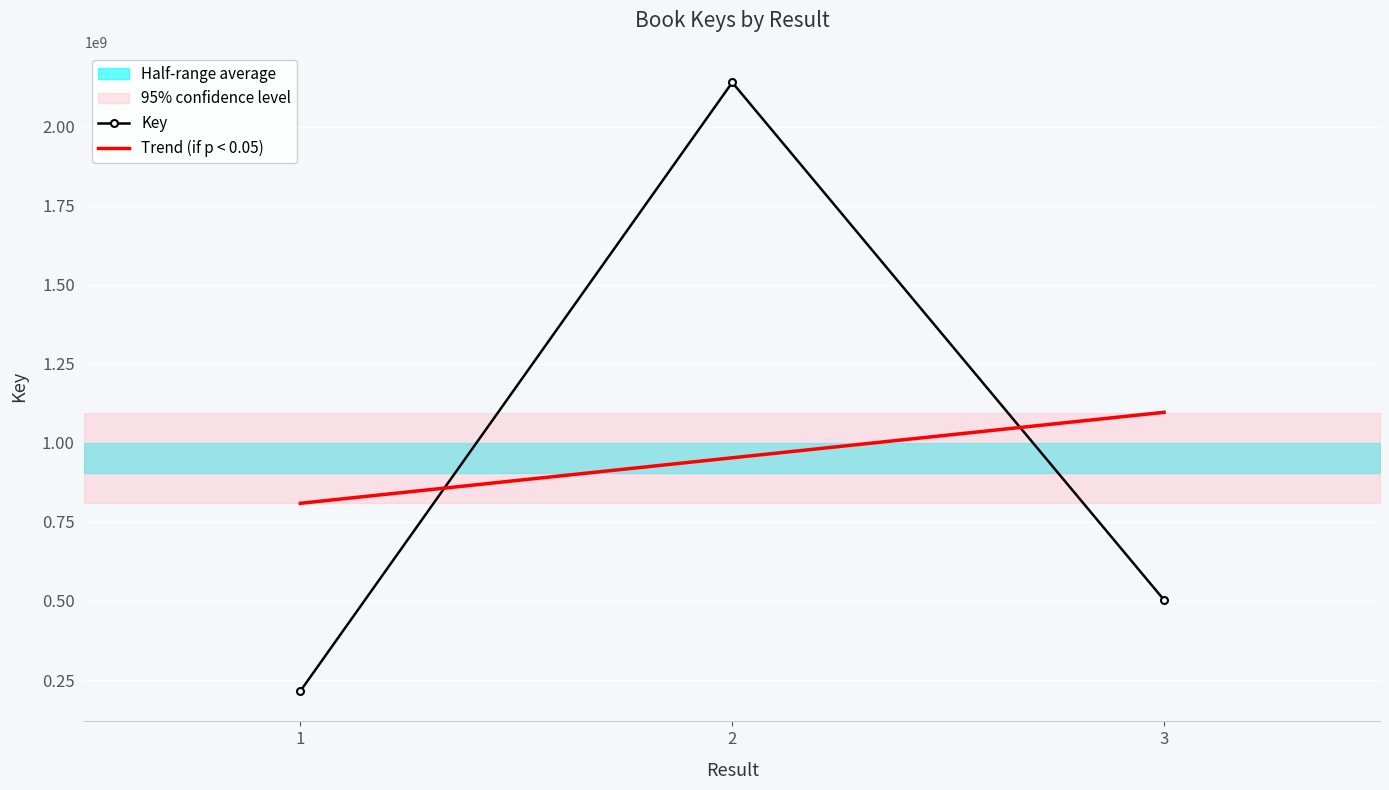

Reading right to left, what are all the values shown in this chart?

503027910	2139648075	215335617